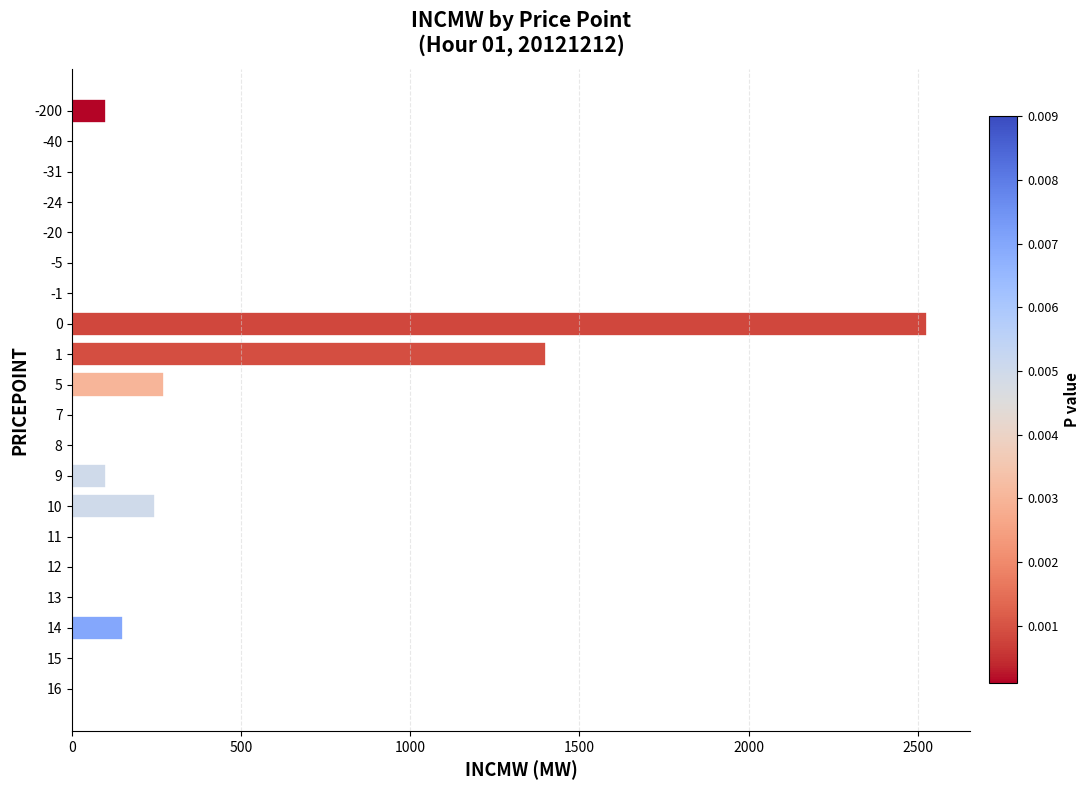

What is the sum of the values at 13 and 14?

150.0